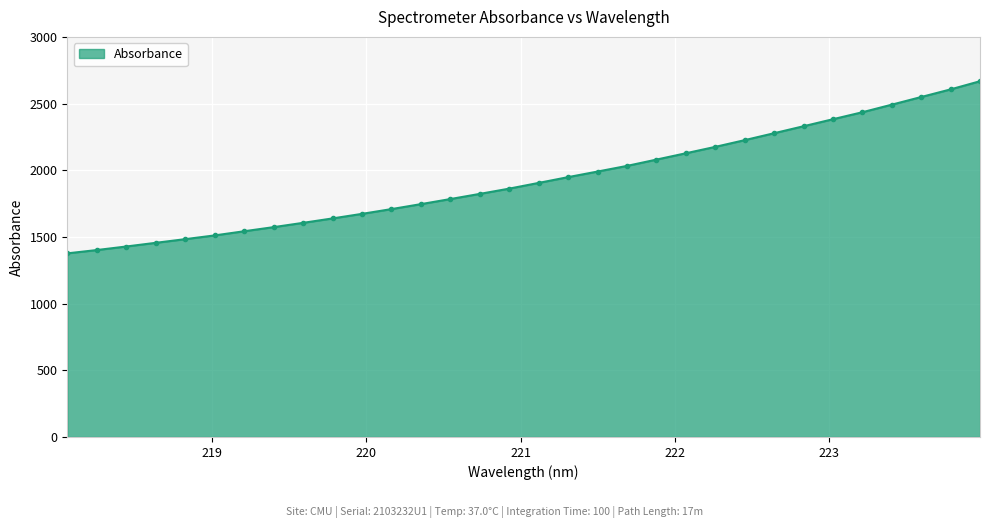

What is the value of the 16th point from the left?

1862.2